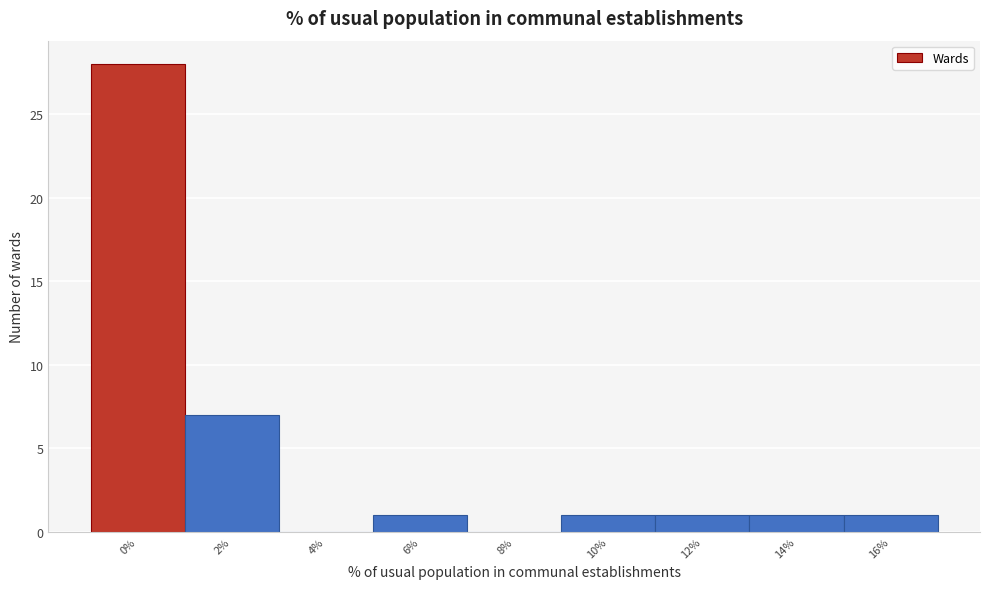

Reading right to left, transcribe all the data shown in this chart.

16%=1	14%=1	12%=1	10%=1	8%=0	6%=1	4%=0	2%=7	0%=28